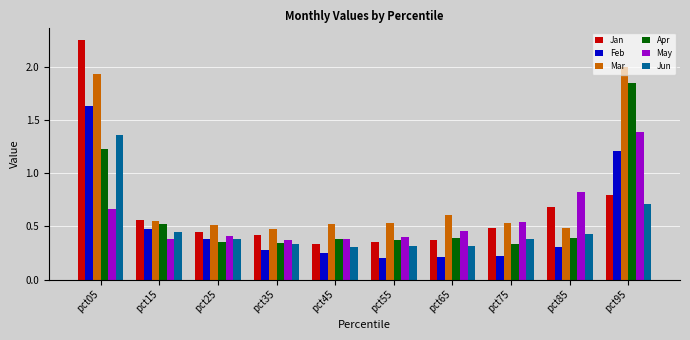

Which series has the largest total across all categories?

Mar